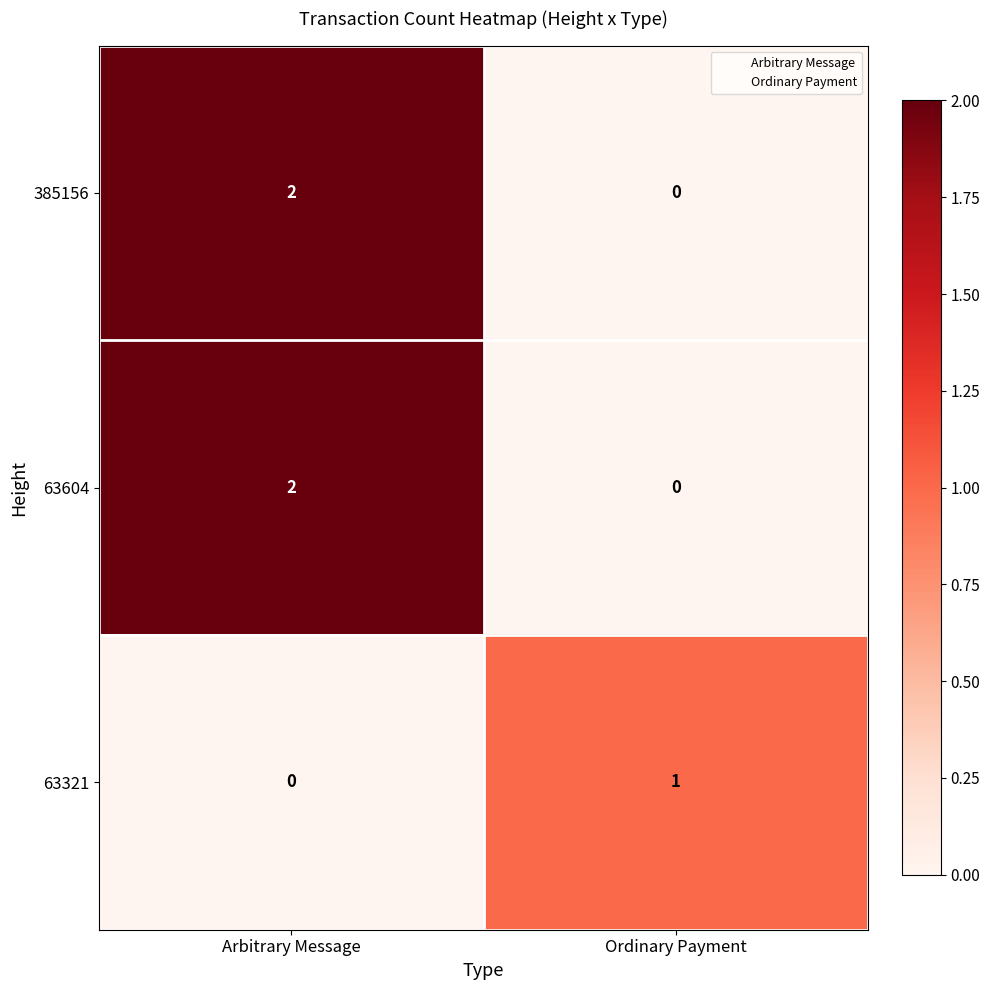

Which label corresponds to the largest value in the chart?

Arbitrary Message